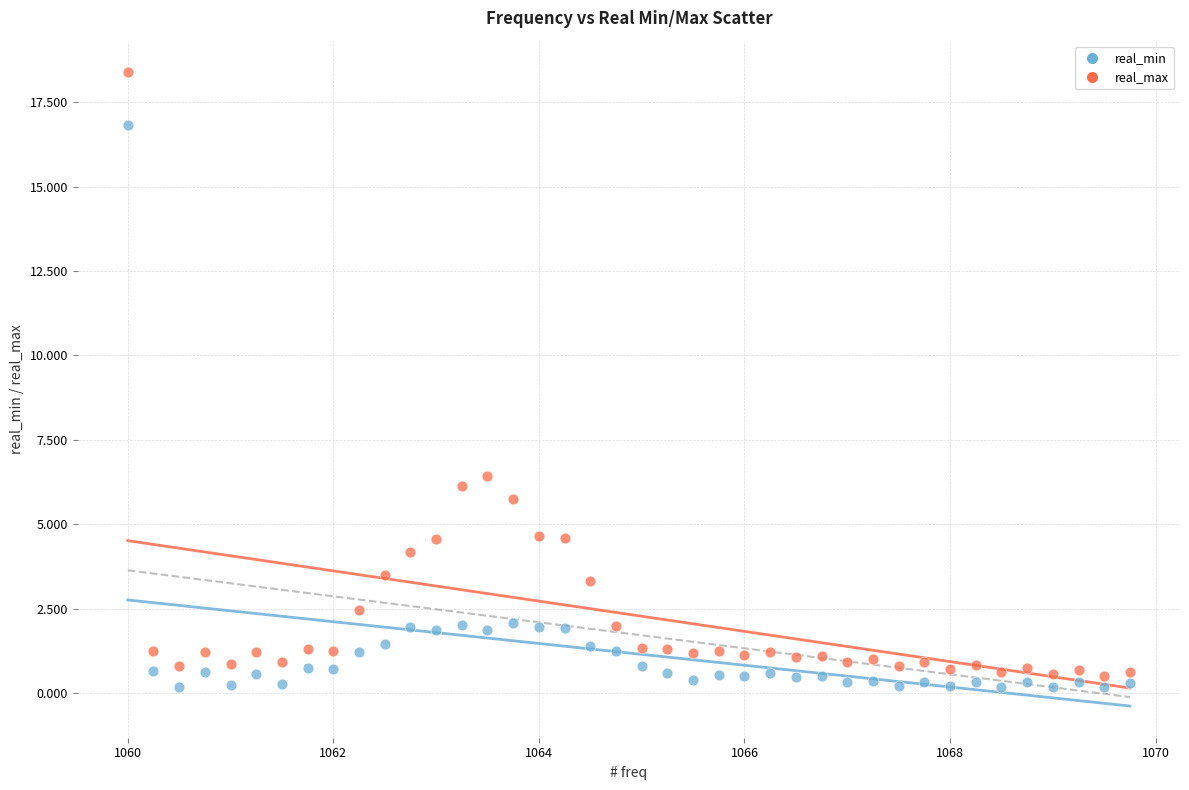

Which series has the widest spread of Y values?

real_max